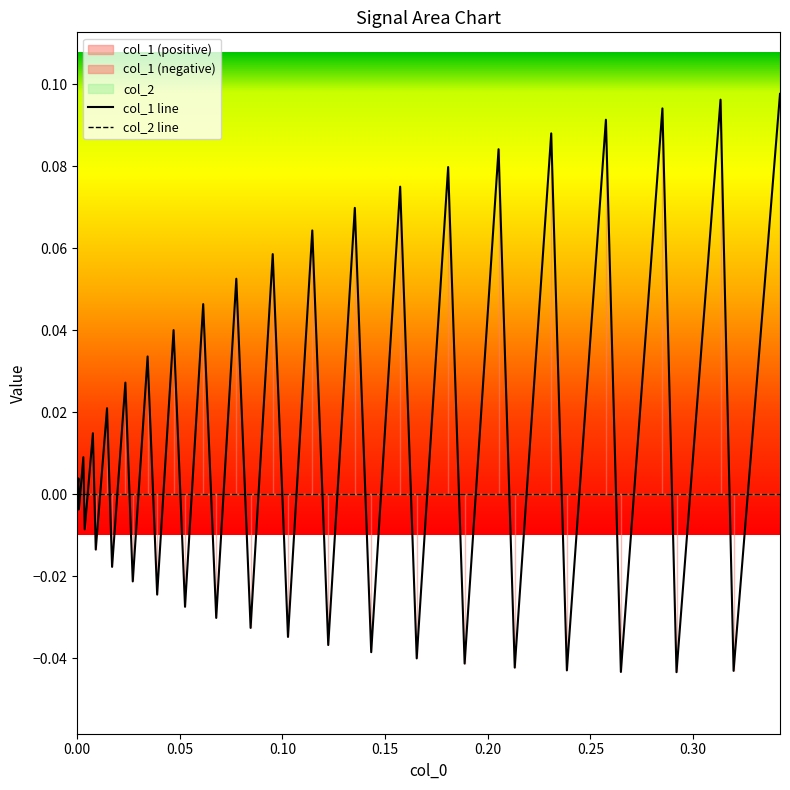

Is the value of col_2 line at 11 greater than the value of col_1 line at 38?

Yes